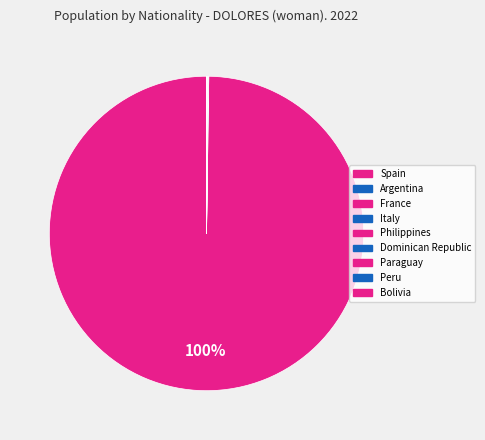

What percentage is NOT represented by Dominican Republic?

100.0%